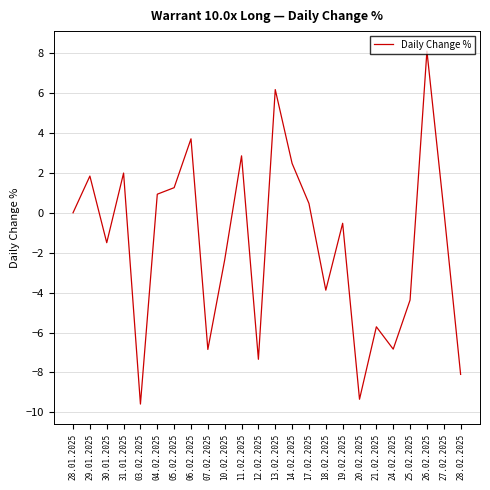

What value does the data have at 10.02.2025?

-2.4